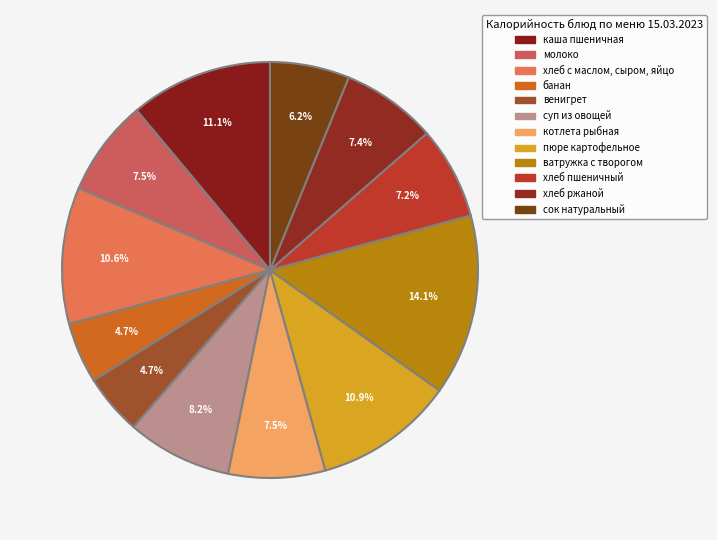

How many segments does this pie chart have?

12